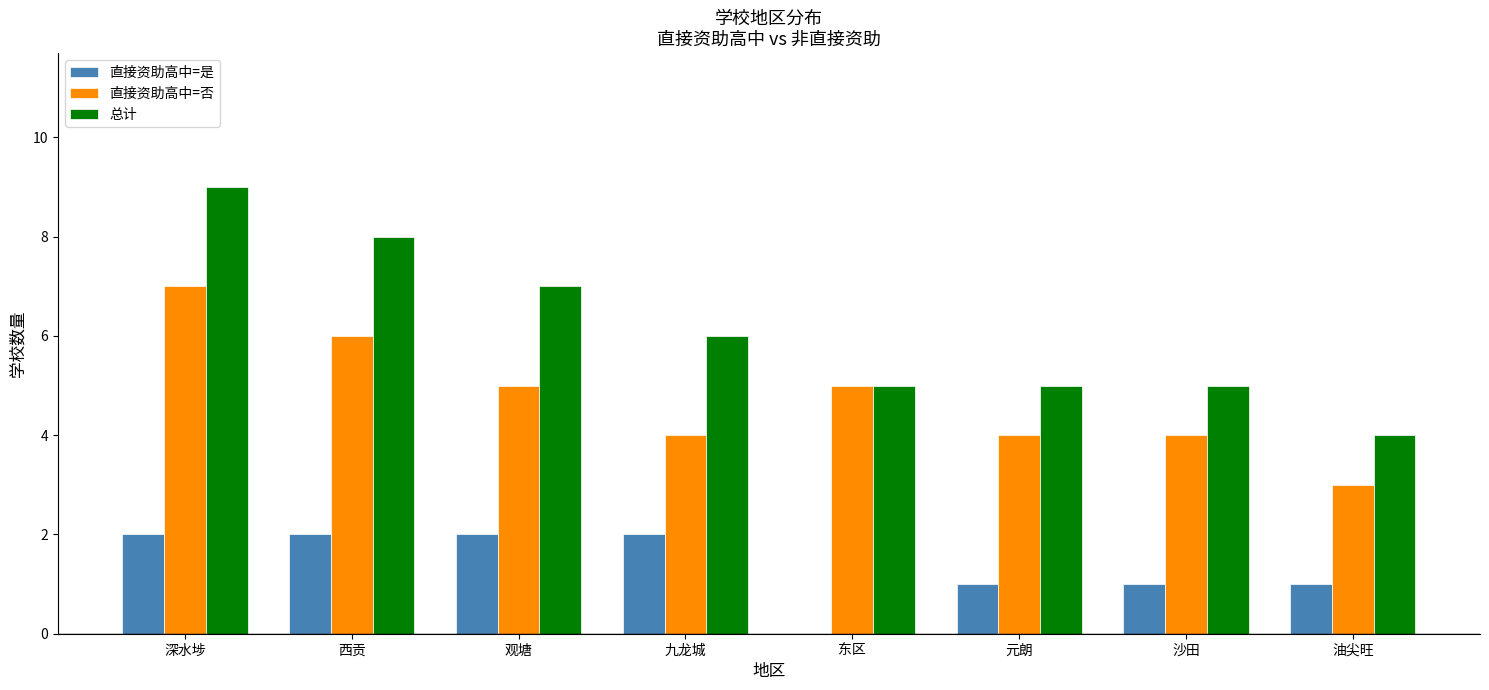

At which label does 直接资助高中=否 reach its peak?

深水埗